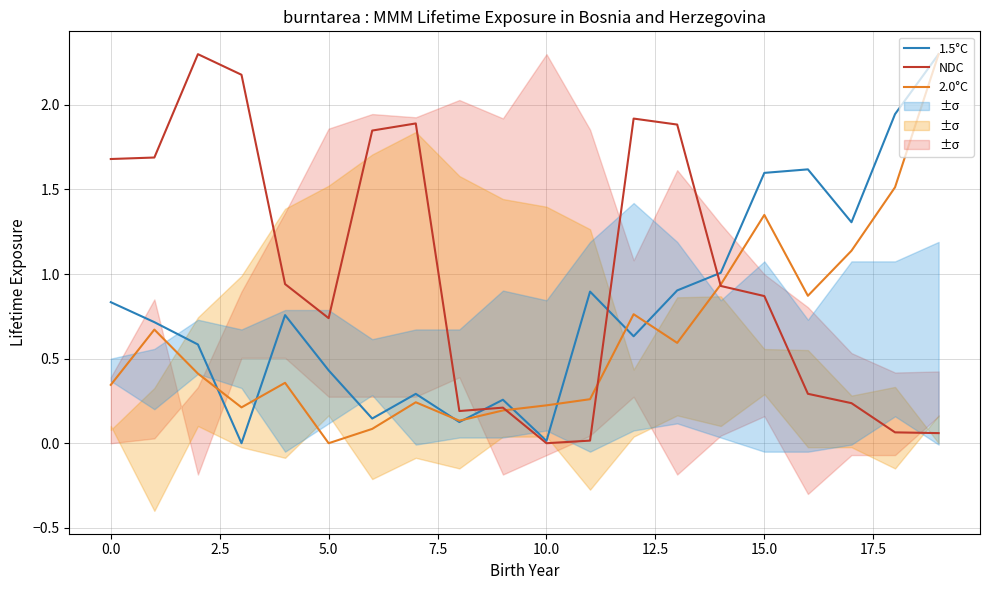

Which series has the largest range (max minus min)?

1.5°C